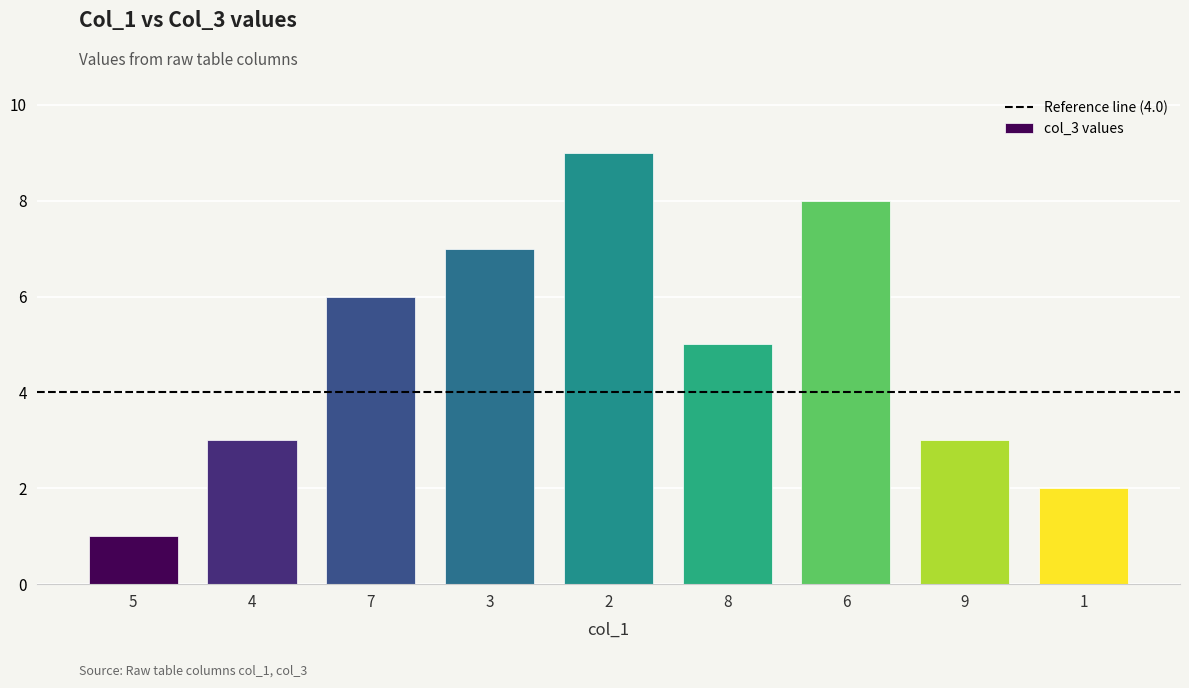

Which label corresponds to the smallest value in the chart?

5